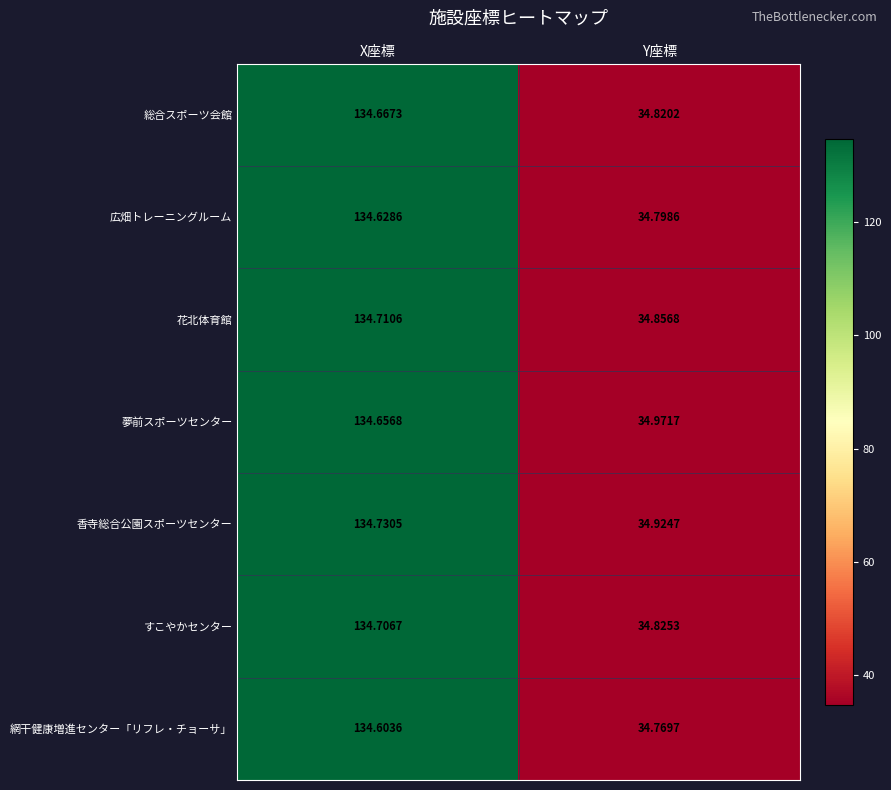

Which label corresponds to the smallest value in the chart?

Y座標